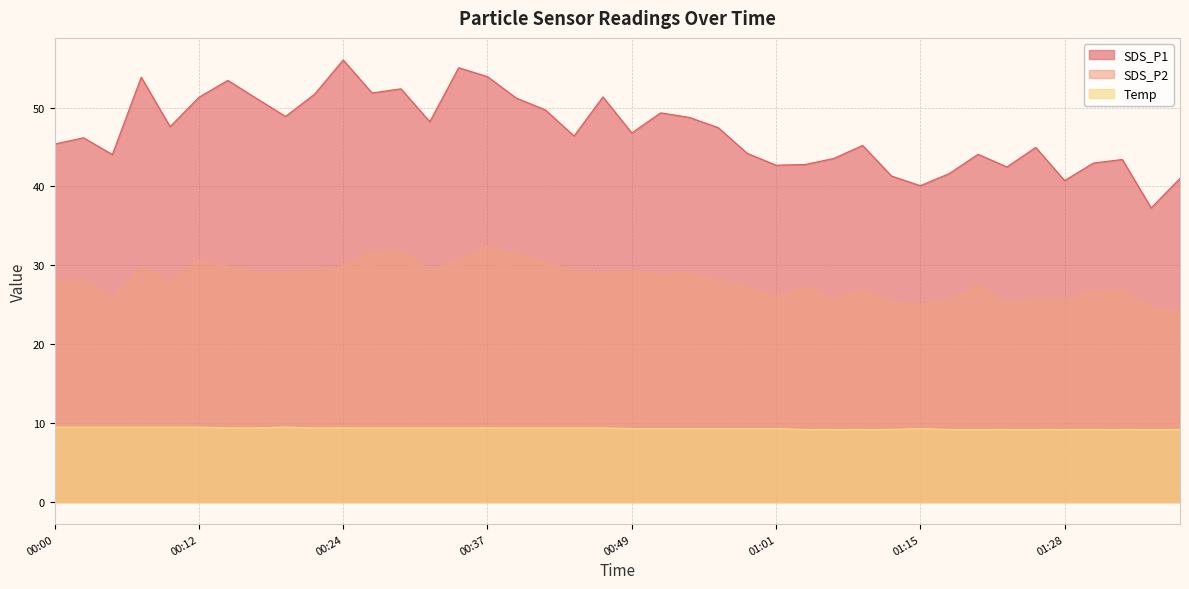

How many values in the SDS_P1 series exceed 46?

22